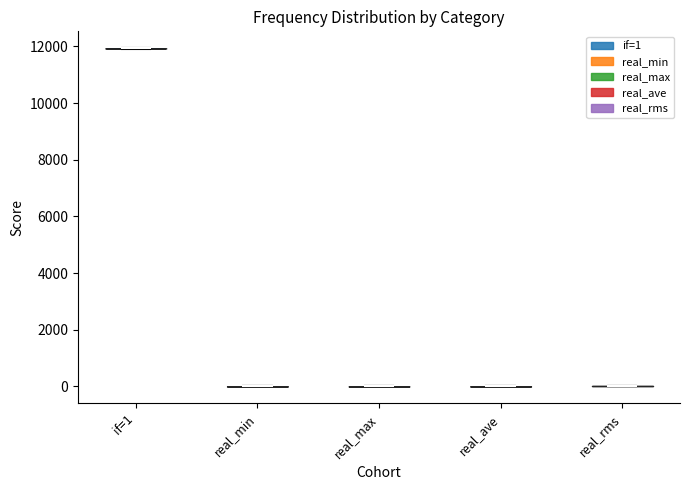

Where does the median line of the violin for real_min sit on the y-axis? The values are not printed on the chart, so give them approximately, as read against the axis.

0